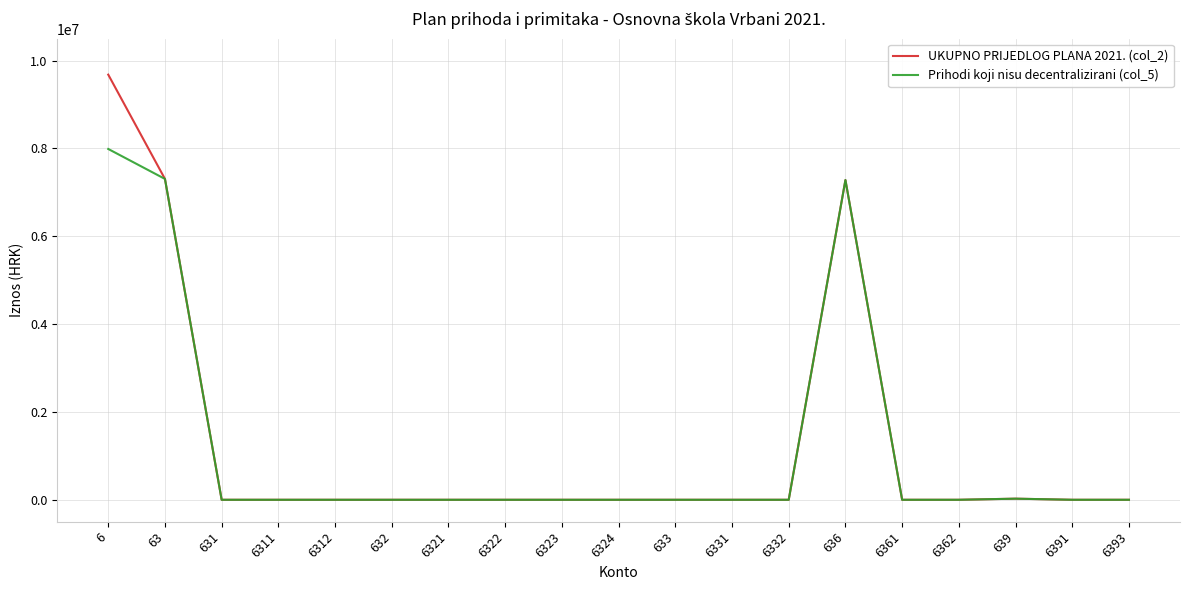

True or false: Prihodi koji nisu decentralizirani (col_5) has a value of 7989000 at 6.

True